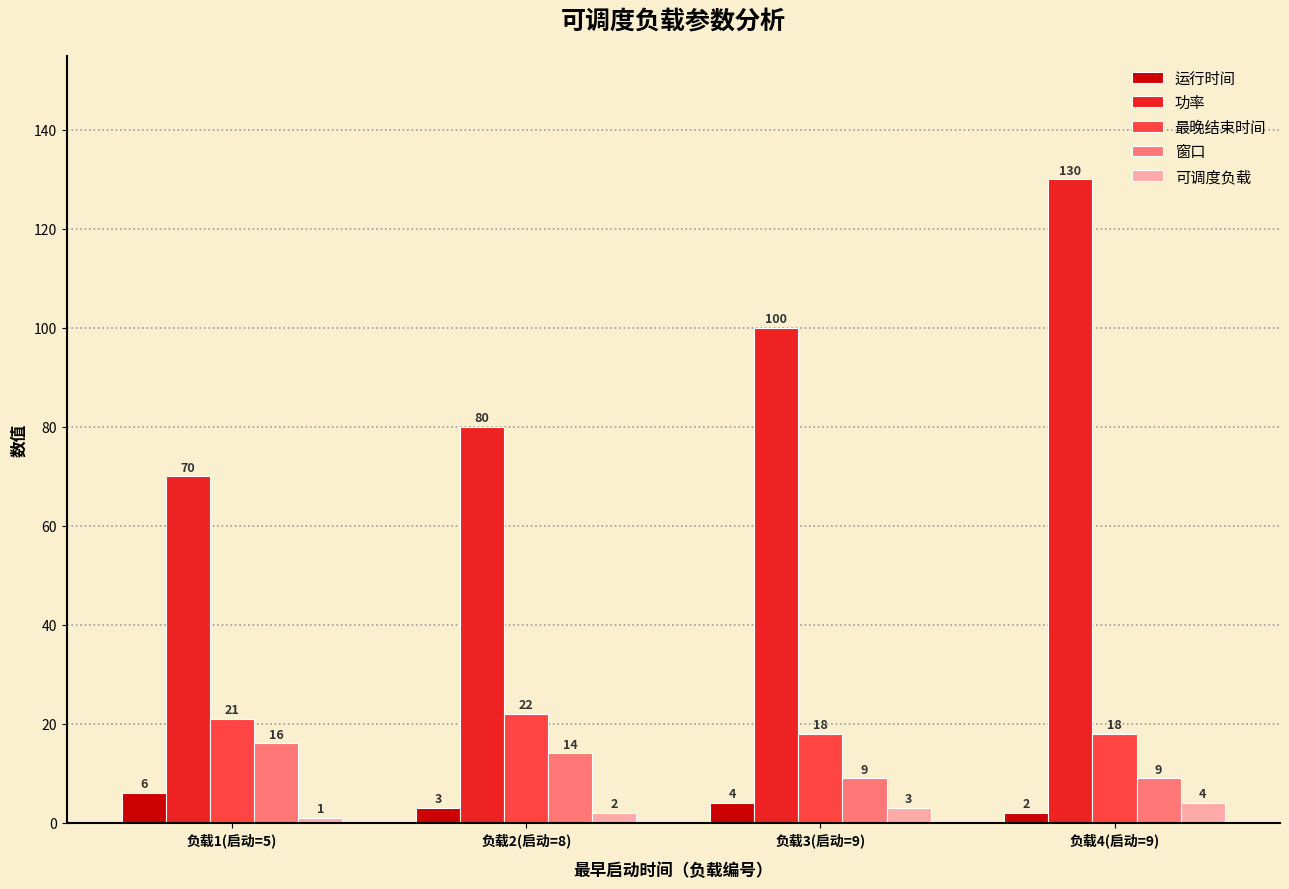

What is the smallest value displayed?

1